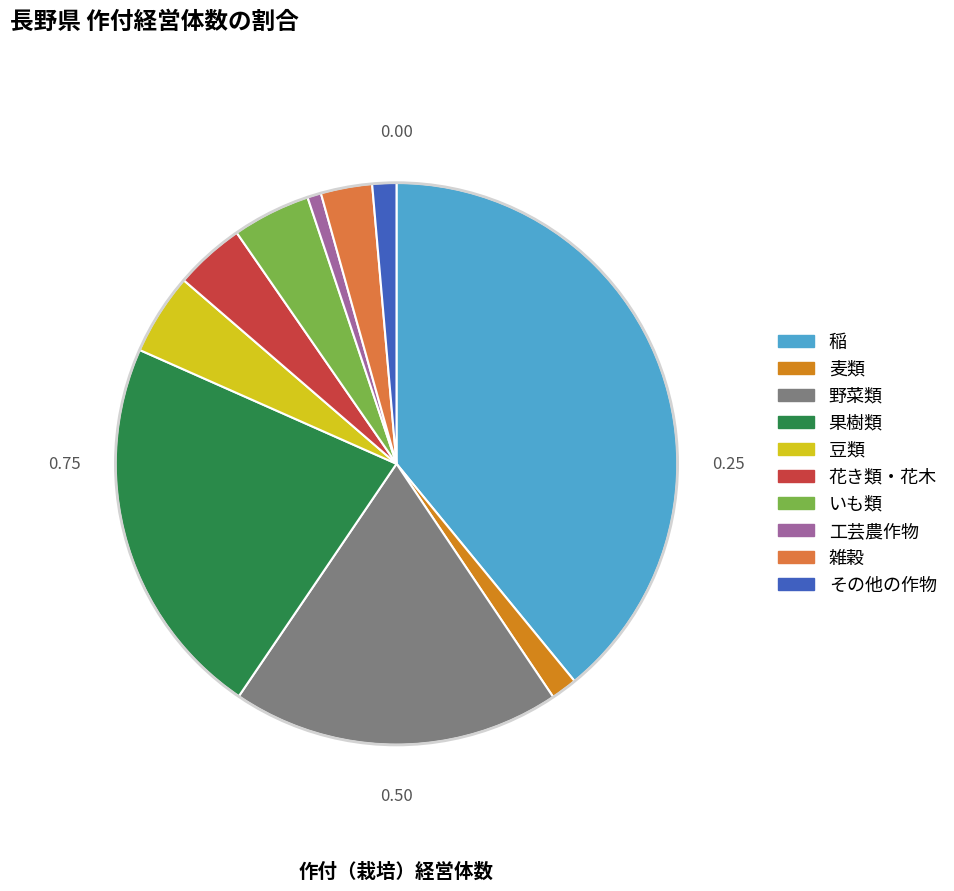

Which has a higher value, 果樹類 or 工芸農作物?

果樹類